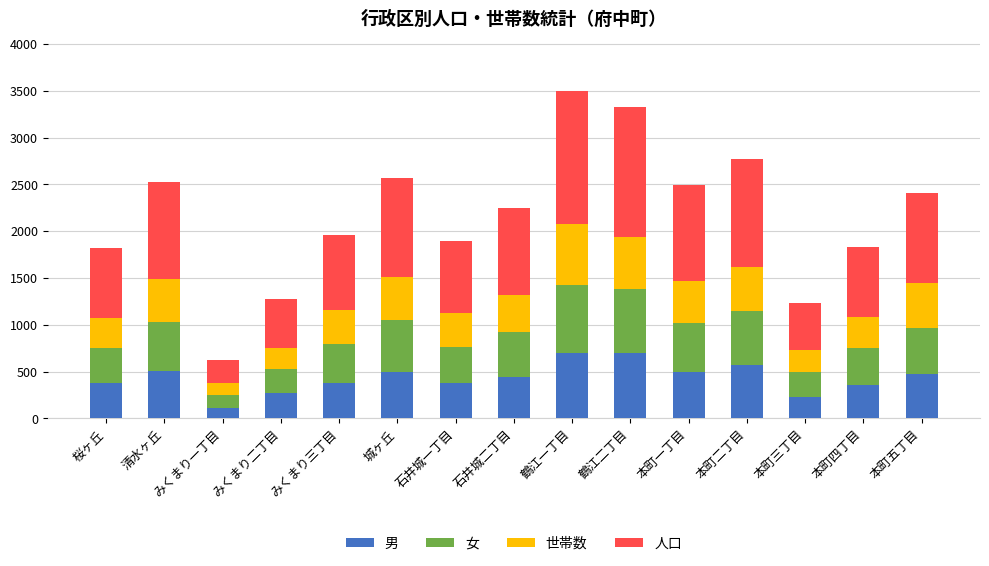

How many bars are there in total?

15